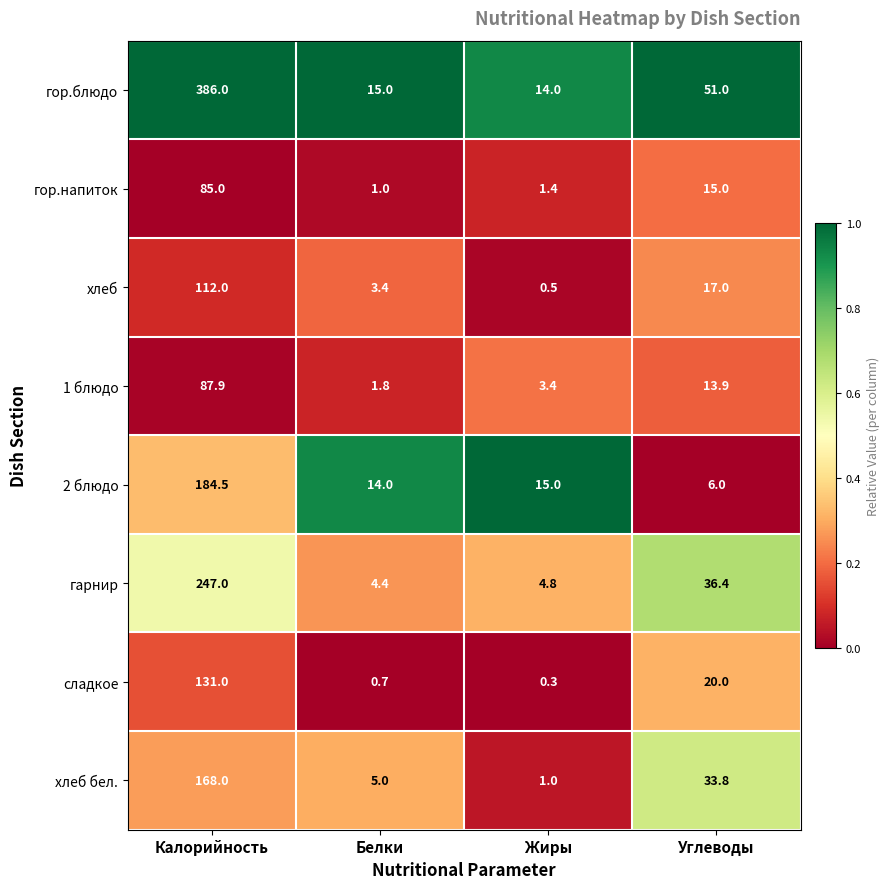

What is the difference between the maximum and minimum values in the 2 блюдо series?

178.5